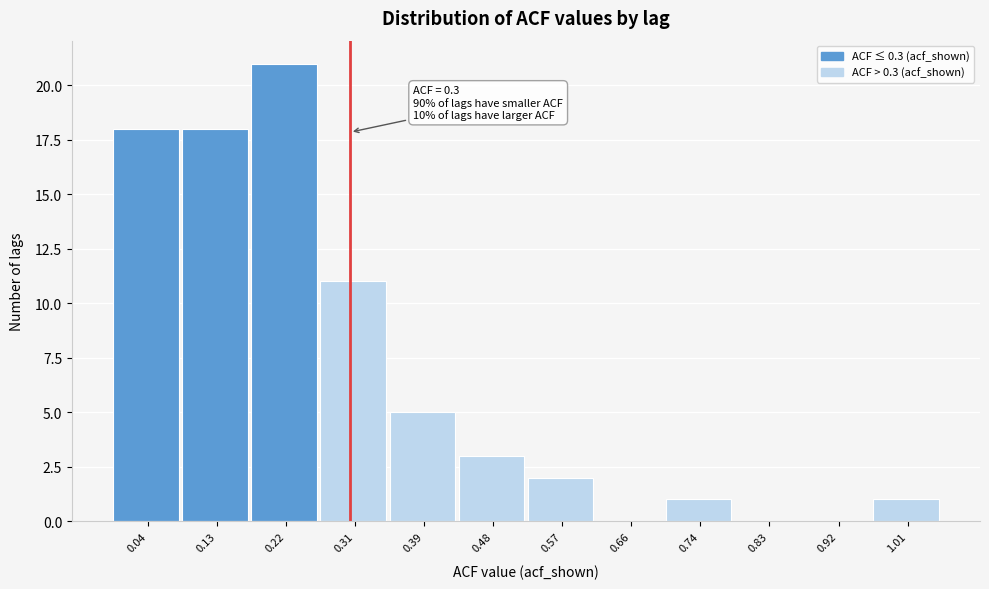

Which range on the x-axis has the tallest bar?

0.18 to 0.26